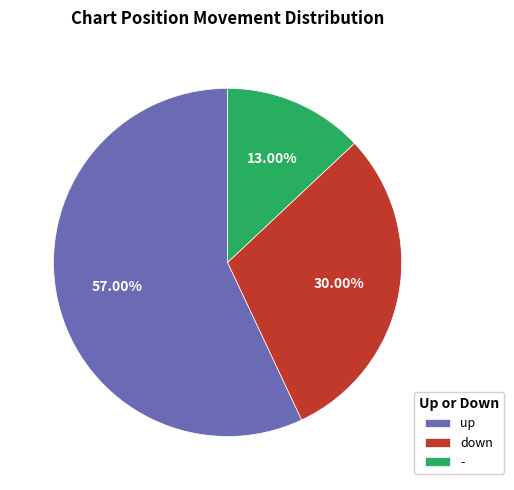

To the nearest percent, what percentage of the pie is up?

57%